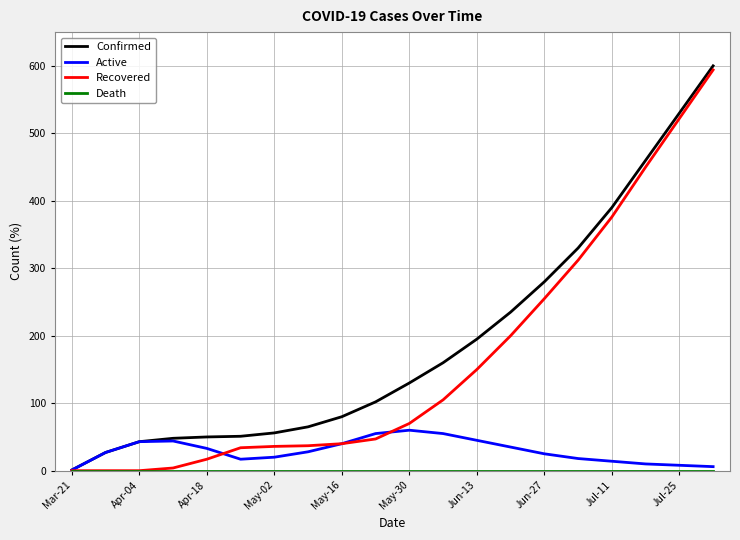

Which series has the largest total across all categories?

Confirmed